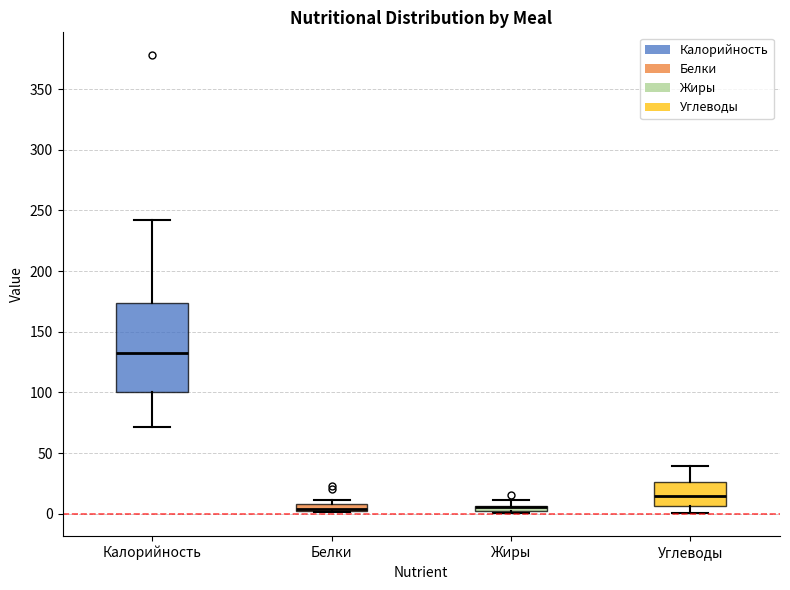

Which box is the tallest, from its lower edge to its upper edge?

Калорийность